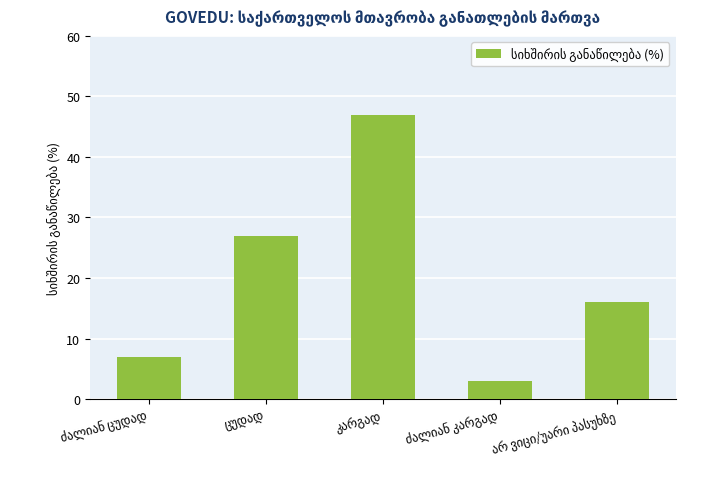

What is the sum of all values?

100